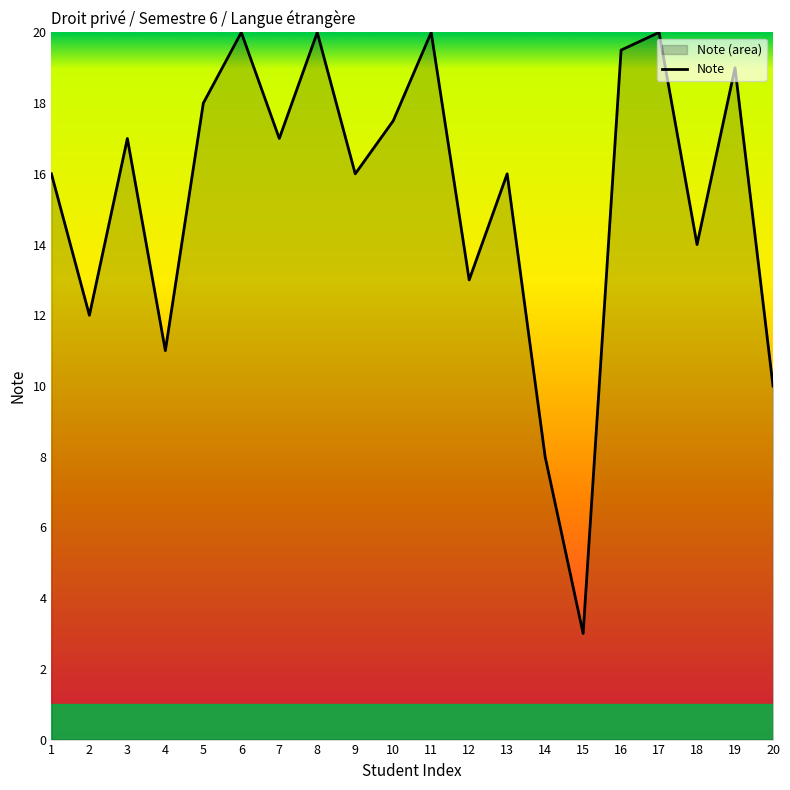

How many interior local peaks (higher than both neighbors) does the data have?

7